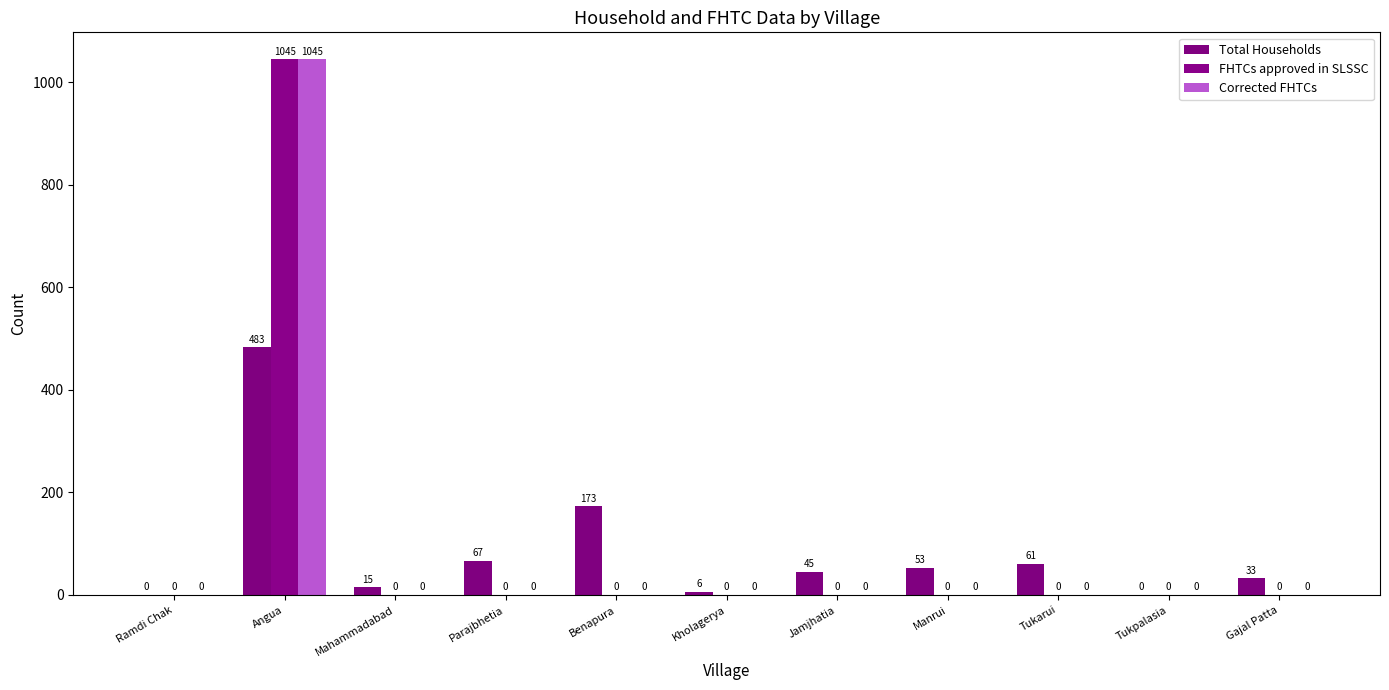

True or false: FHTCs approved in SLSSC has a value of -639 at Jamjhatia.

False